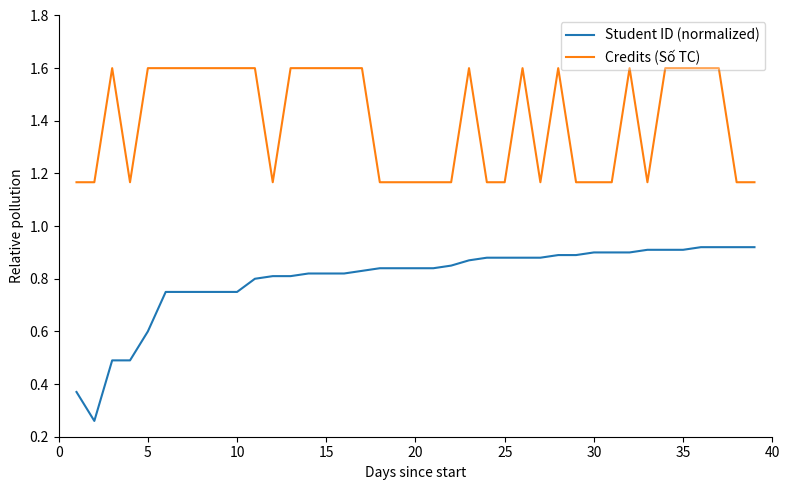

Rank the series by their maximum value, from lowest to highest.

Student ID (normalized), Credits (Số TC)